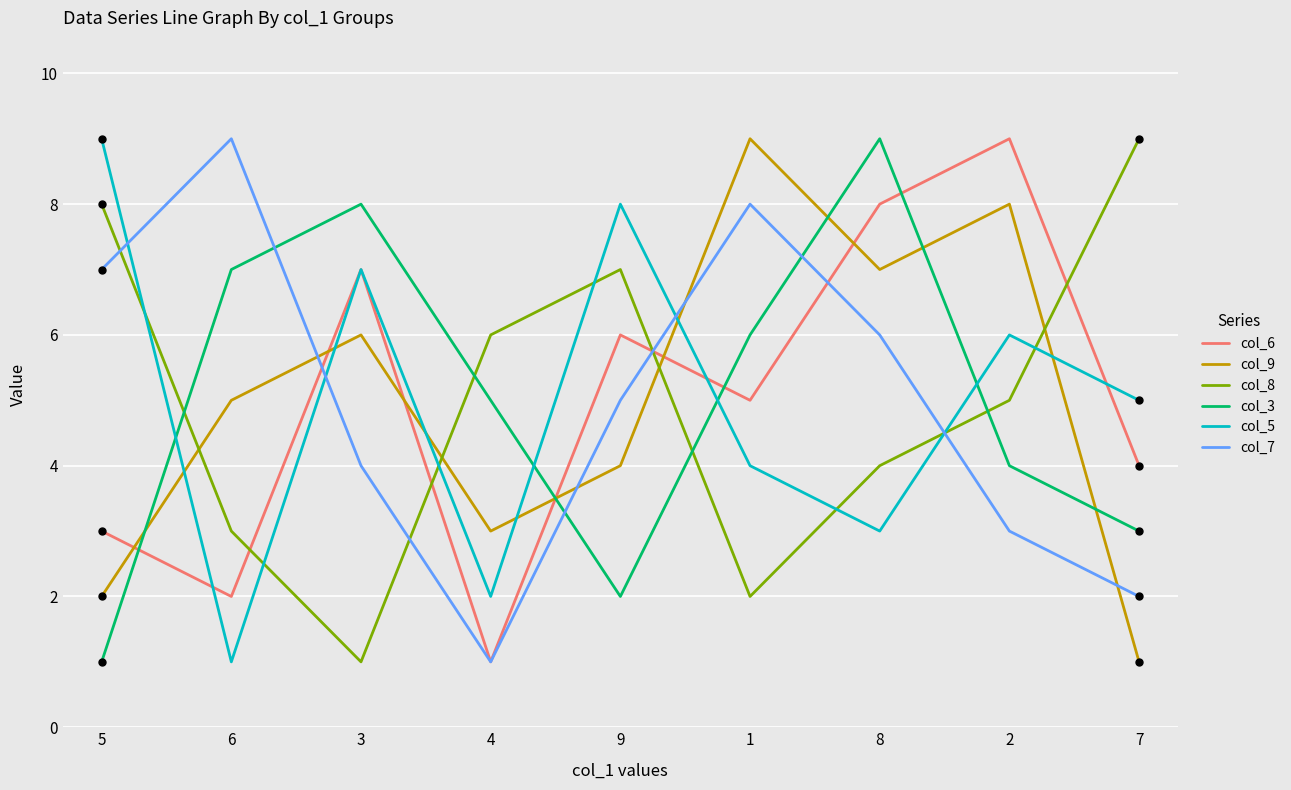

At how many categories does at least one series exceed 5?

9